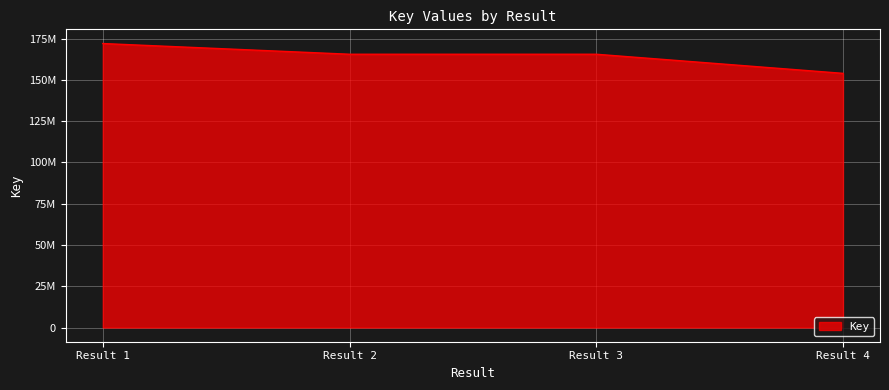

What is the difference between the maximum and minimum values?

18064510